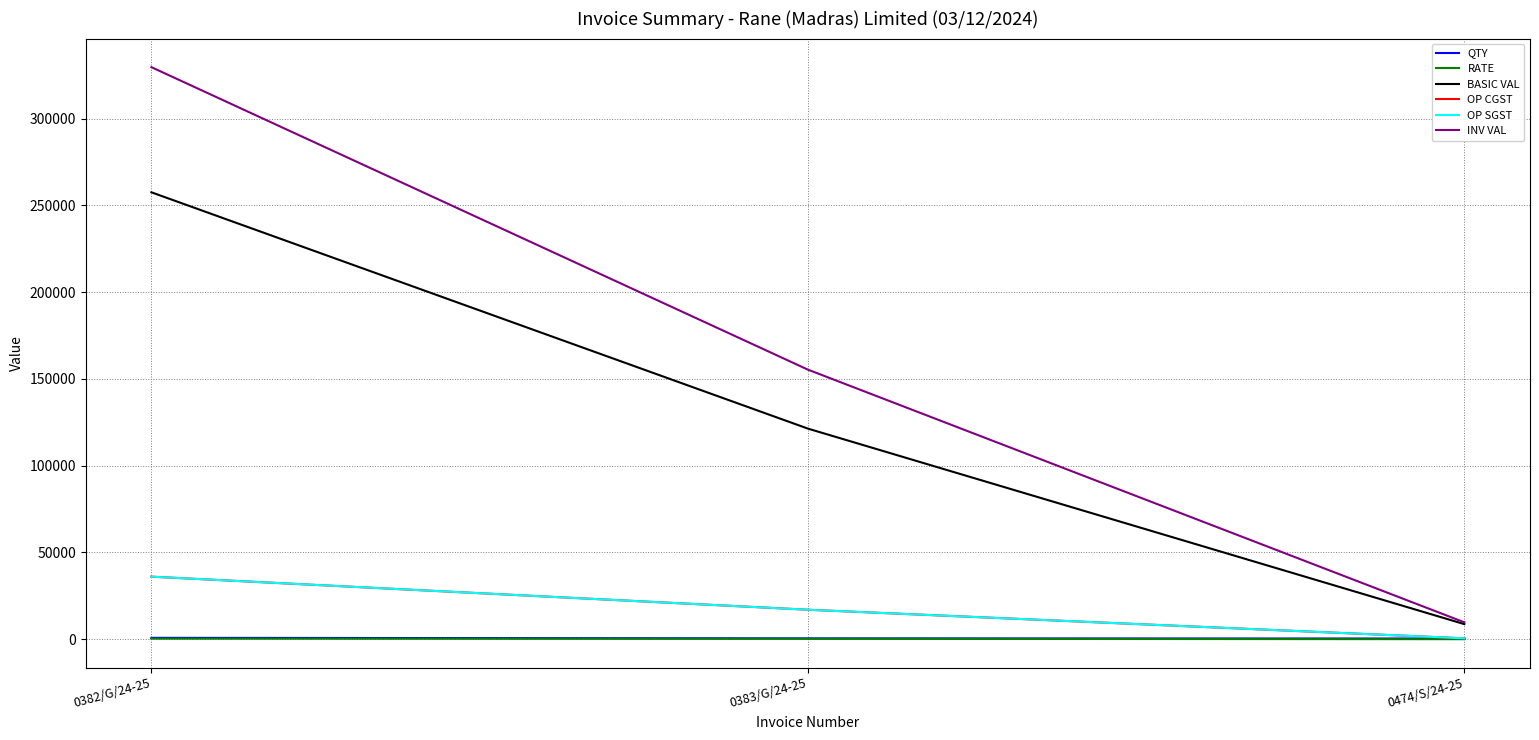

Which series has the largest range (max minus min)?

INV VAL